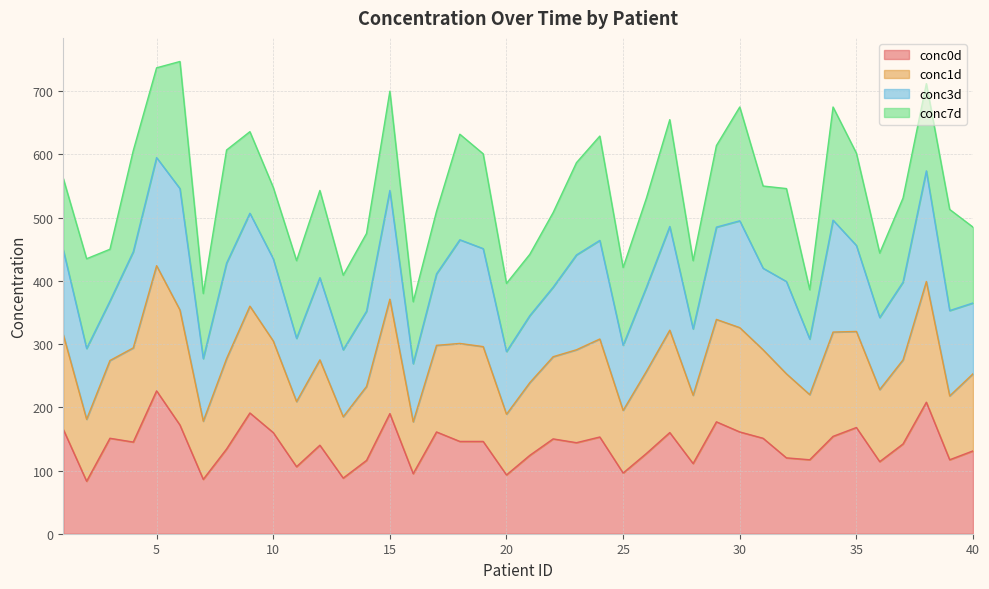

What are all the series names shown in the legend?

conc0d, conc1d, conc3d, conc7d